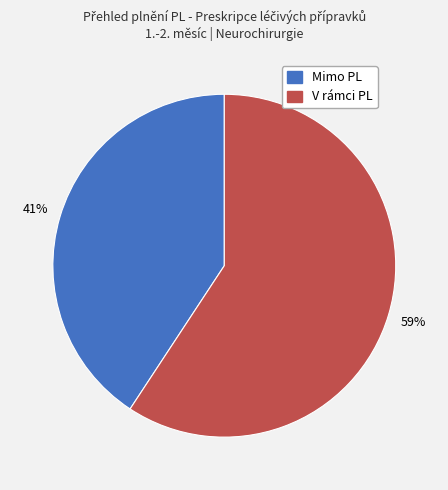

How many segments does this pie chart have?

2